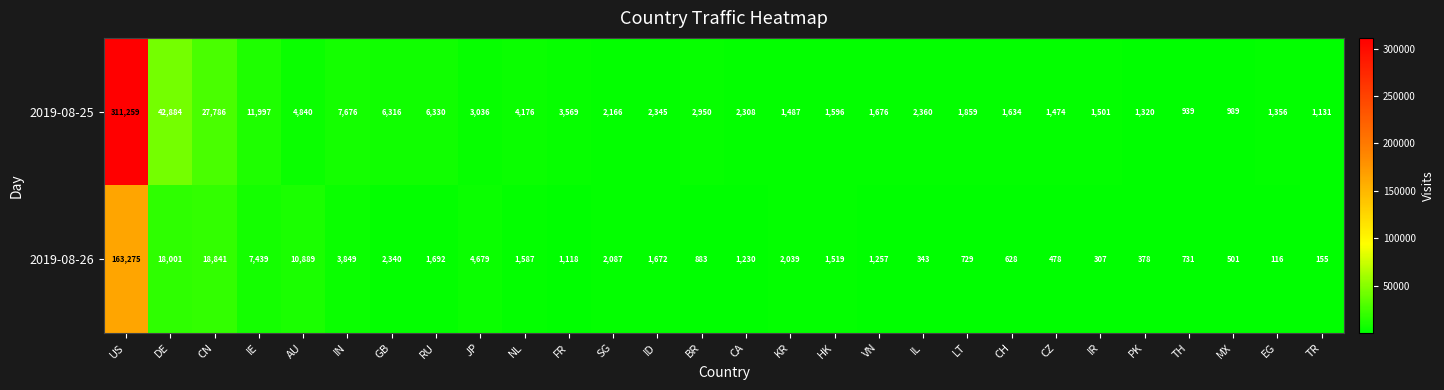

What is the sum of the 2019-08-26 values at RU and DE?

19693